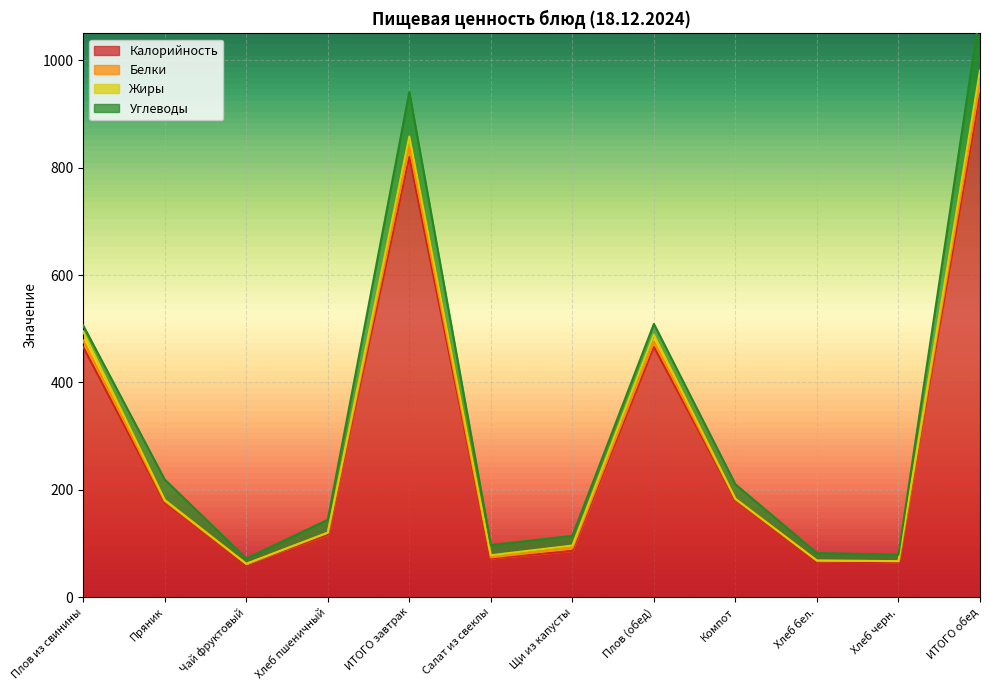

How many interior local peaks does the Жиры series have?

2